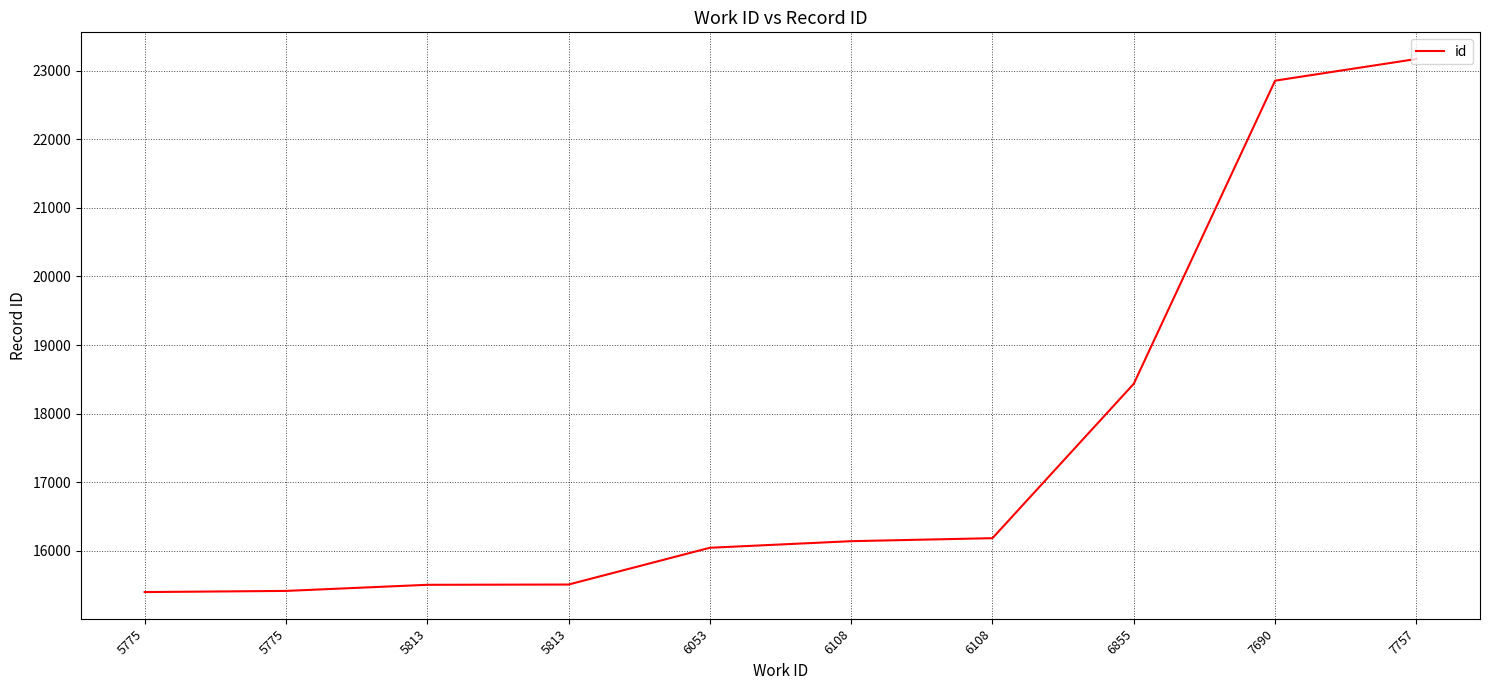

What is the ratio of the value at 6855 to the value at 6108?

1.1